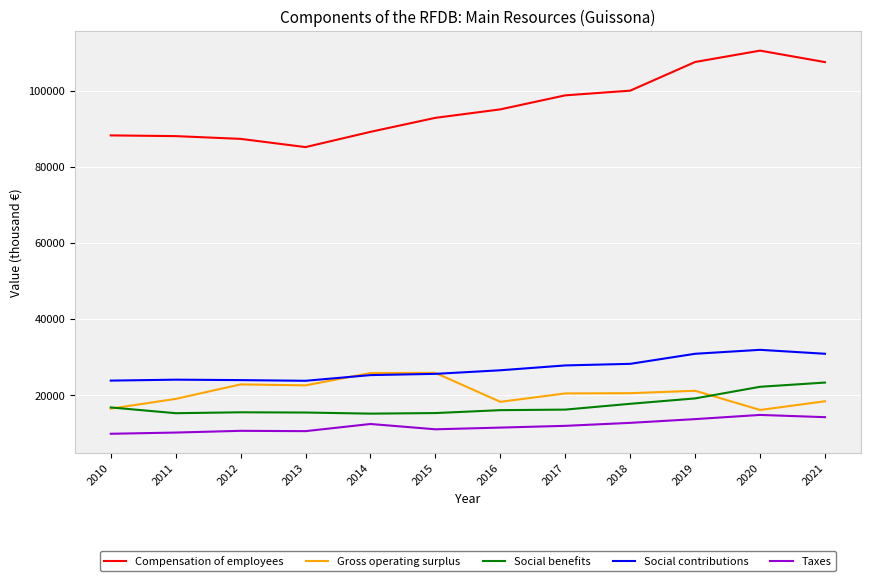

Does the chart have visible grid lines?

Yes